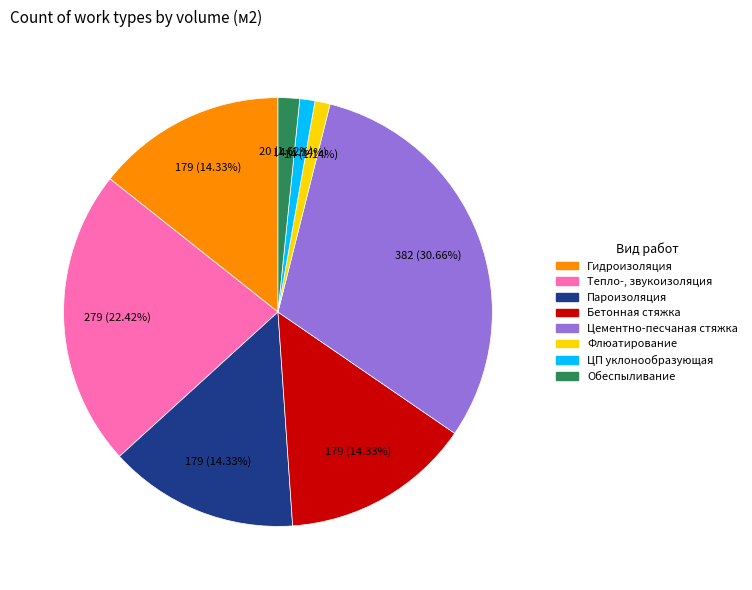

To the nearest percent, what is the average slice percentage?

12%